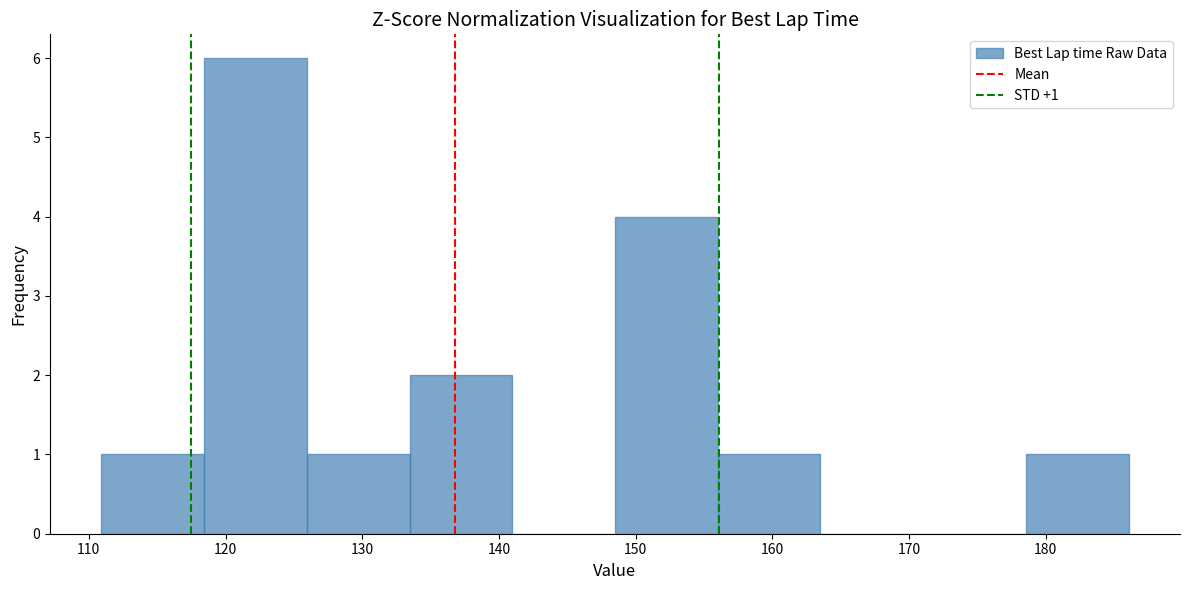

Over which range of the x-axis is the bar tallest?

118 to 126